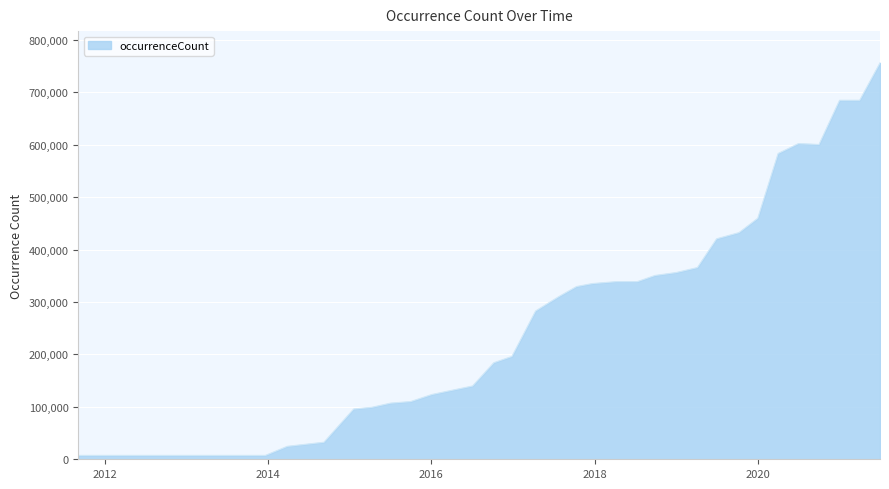

What is the maximum value shown in the chart?

756202